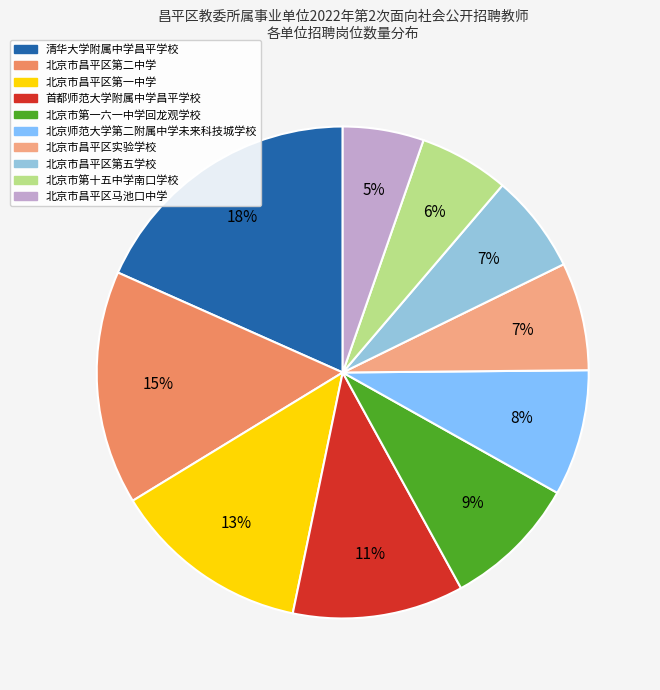

How much of the chart is everything except 北京市昌平区第二中学?

84.6%